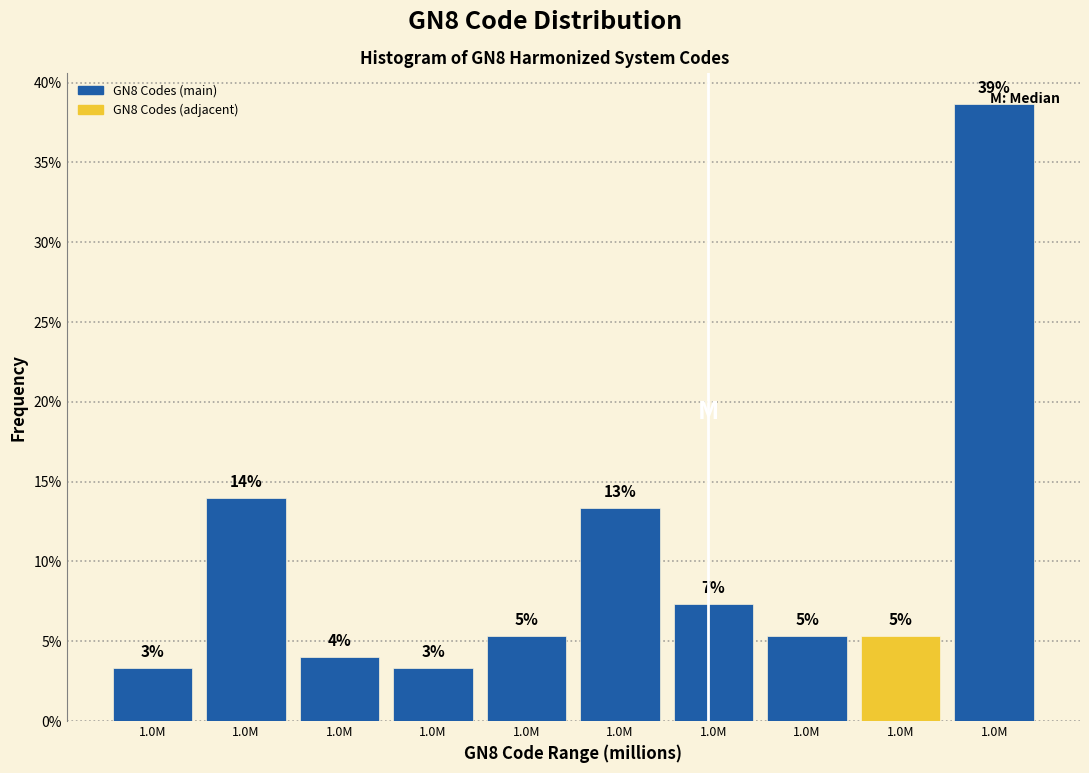

How many bars are there in total?

10